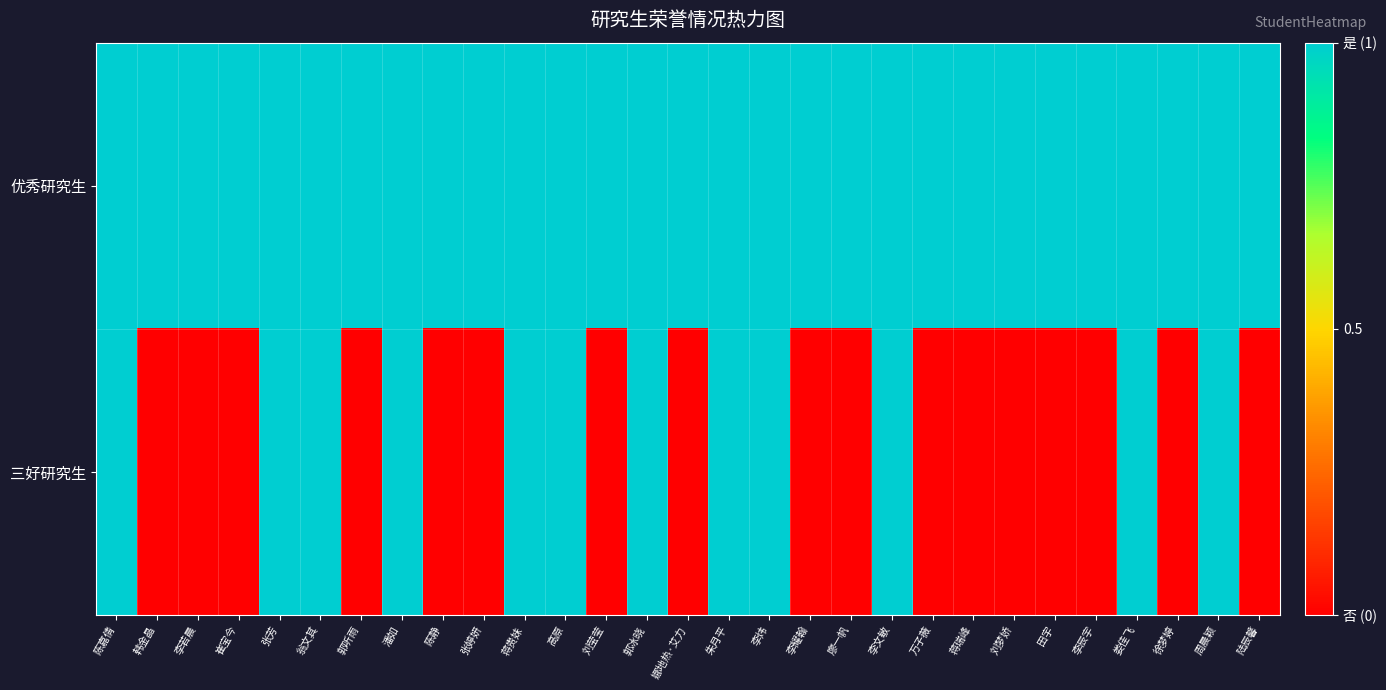

Reading right to left, extract all data points from this chart.

优秀研究生: 陆辰馨=1	周晨颖=1	徐梦婷=1	娄佳飞=1	李辰宇=1	田宇=1	刘梦娇=1	蒋瑞峰=1	万子薇=1	李文敏=1	廖一帆=1	李耀翰=1	李炜=1	朱月平=1	娜地热·艾力=1	郭冰晓=1	刘莹莹=1	高原=1	蒋贵妹=1	张婷妍=1	陈静=1	潘如=1	郭听雨=1	翁文其=1	张芳=1	崔宝今=1	李若晨=1	韩金晶=1	陈嘉倩=1
三好研究生: 陆辰馨=0	周晨颖=1	徐梦婷=0	娄佳飞=1	李辰宇=0	田宇=0	刘梦娇=0	蒋瑞峰=0	万子薇=0	李文敏=1	廖一帆=0	李耀翰=0	李炜=1	朱月平=1	娜地热·艾力=0	郭冰晓=1	刘莹莹=0	高原=1	蒋贵妹=1	张婷妍=0	陈静=0	潘如=1	郭听雨=0	翁文其=1	张芳=1	崔宝今=0	李若晨=0	韩金晶=0	陈嘉倩=1